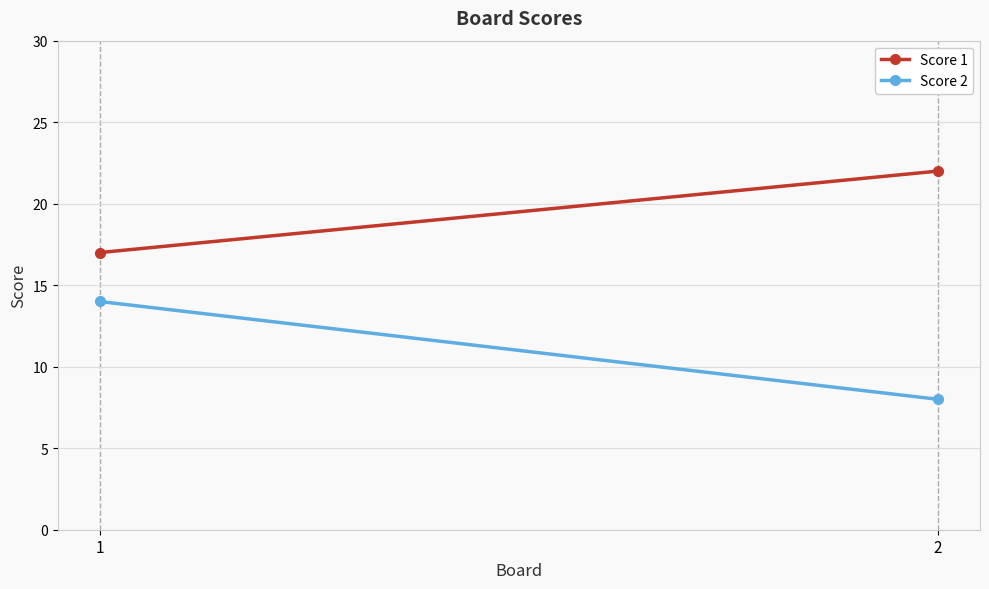

What is the value of the Score 2 point at the 1st from the left?

14